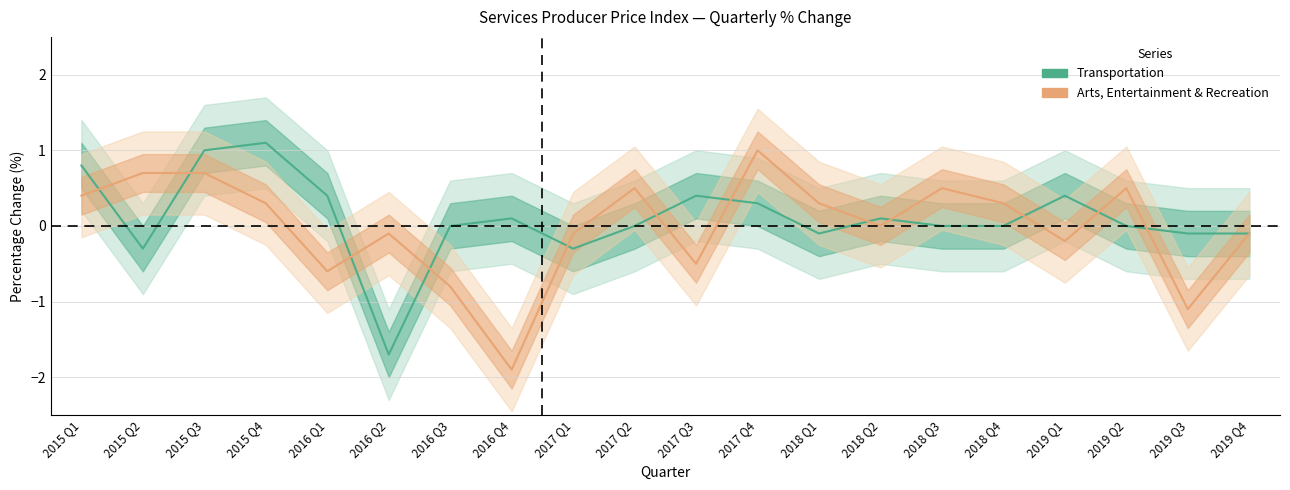

Reading left to right, transcribe all the data shown in this chart.

Transportation: 0.8	-0.3	1.0	1.1	0.4	-1.7	0.0	0.1	-0.3	0.0	0.4	0.3	-0.1	0.1	0.0	0.0	0.4	0.0	-0.1	-0.1
Arts, Entertainment & Recreation: 0.4	0.7	0.7	0.3	-0.6	-0.1	-0.8	-1.9	-0.1	0.5	-0.5	1.0	0.3	0.0	0.5	0.3	-0.2	0.5	-1.1	-0.1